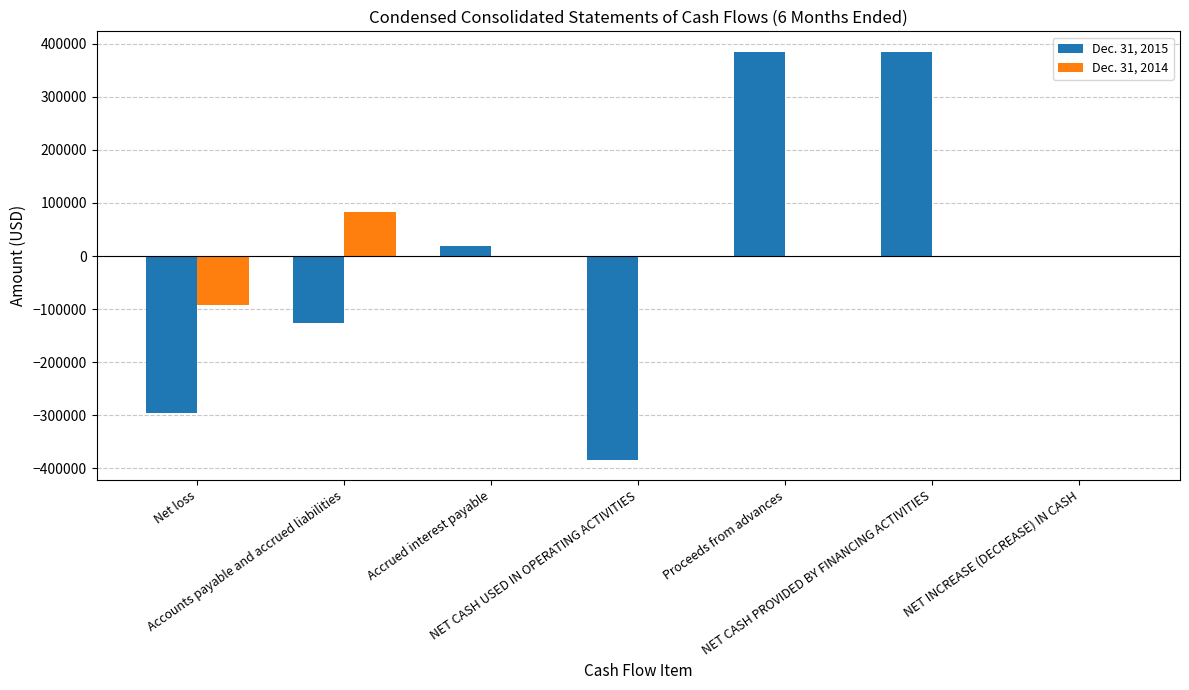

What is the sum of all Dec. 31, 2015 values?

-16963